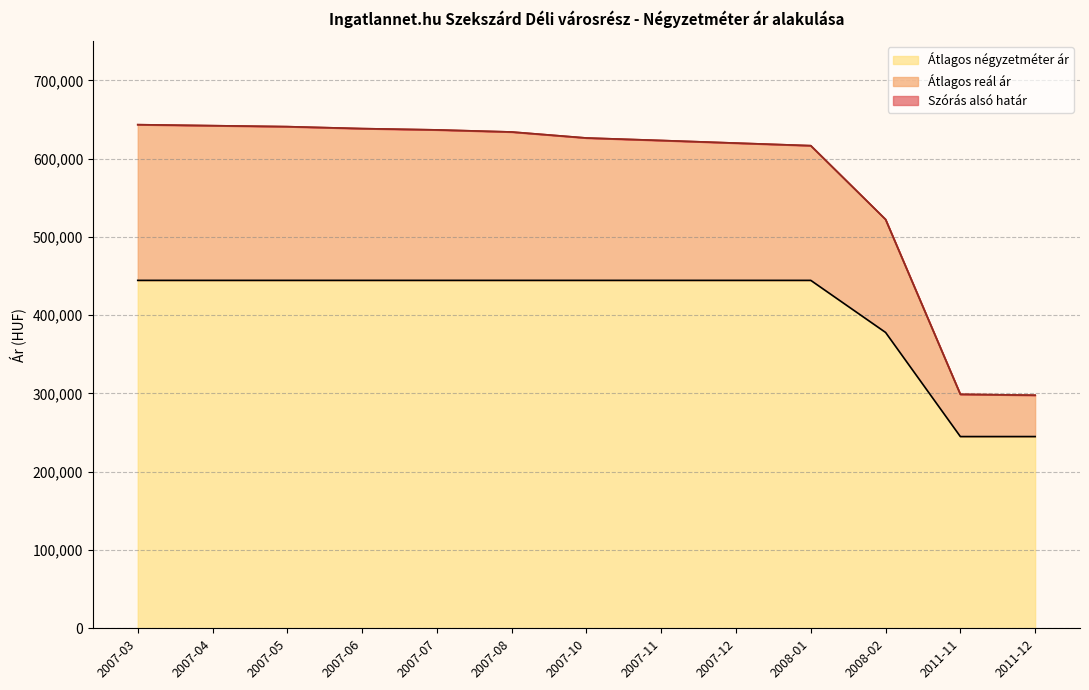

At which category is the sum across all series the highest?

2007-03